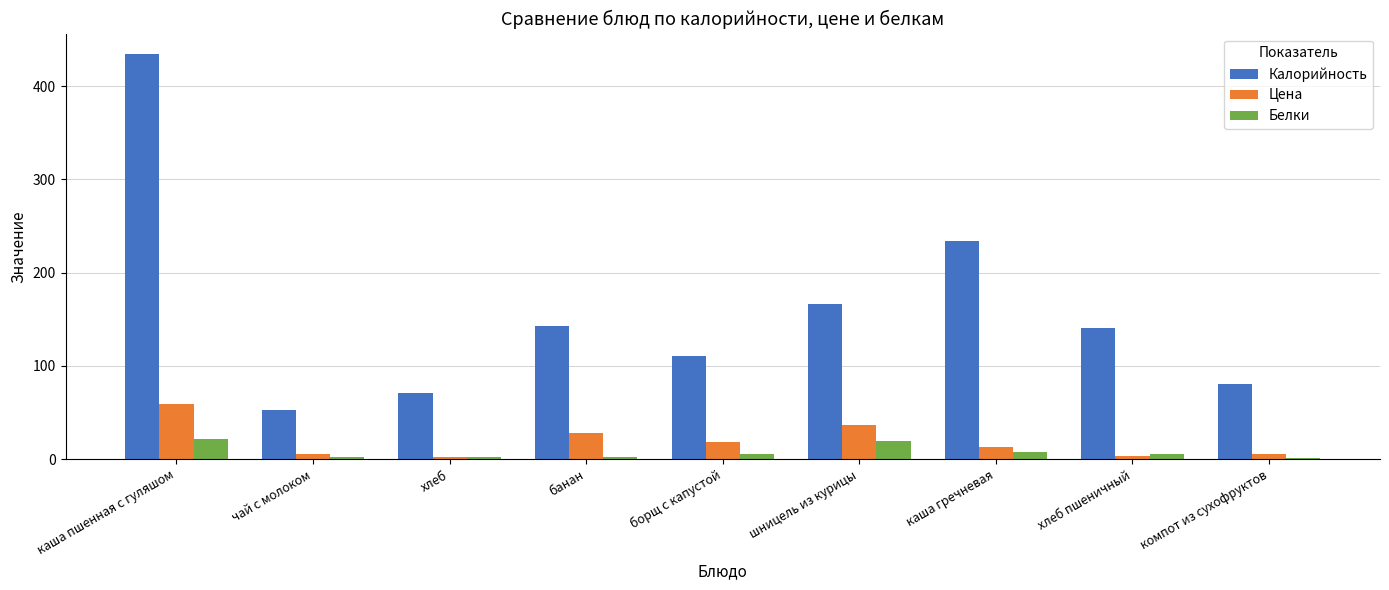

What is the highest value of the Калорийность series?

434.6